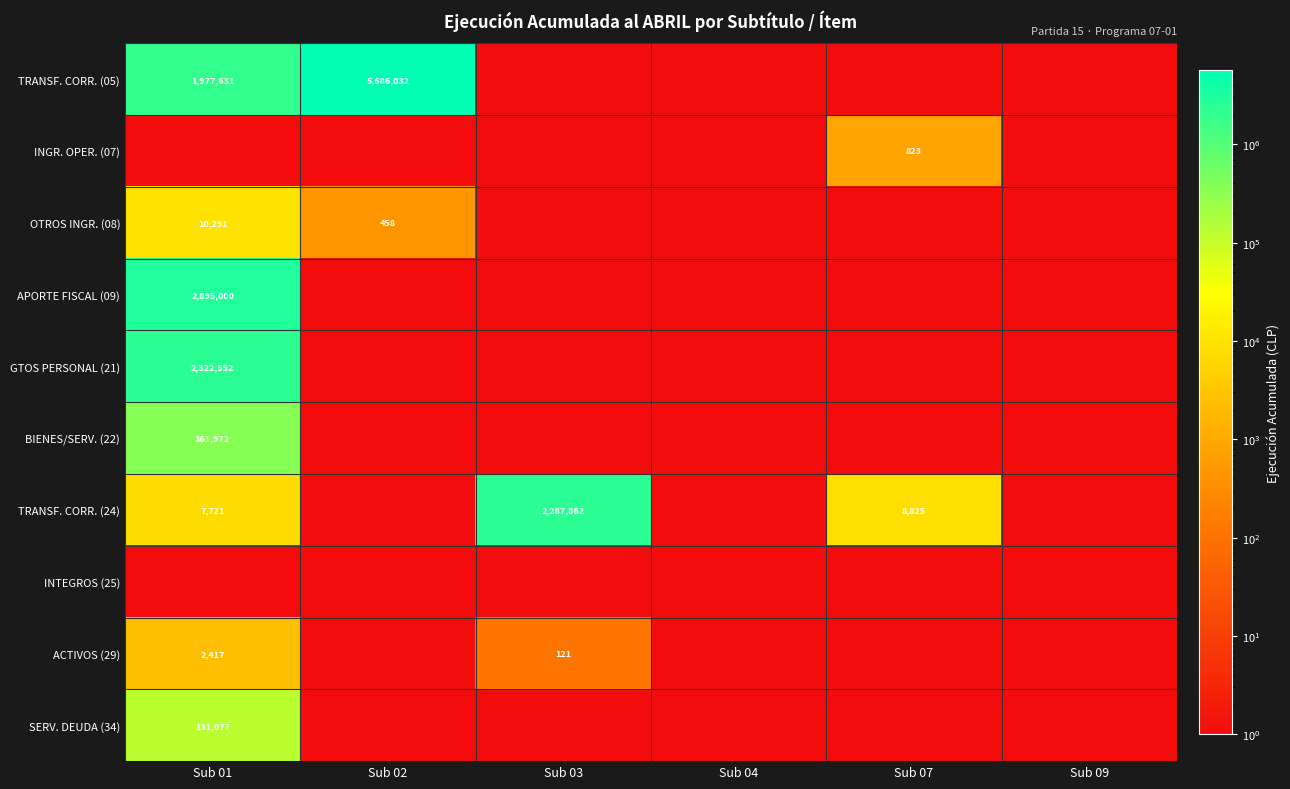

The TRANSF. CORR. (05) series shows 5686032.0 at Sub 02. True or false?

True